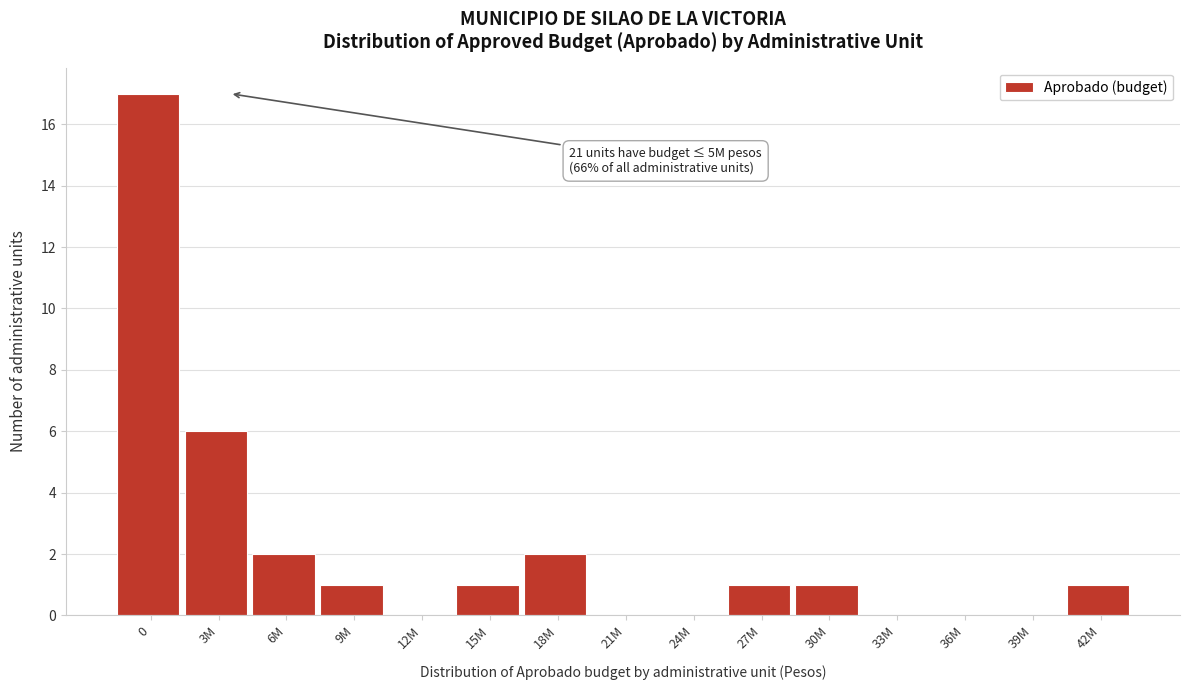

Reading left to right, extract all data points from this chart.

0=17	3M=6	6M=2	9M=1	12M=0	15M=1	18M=2	21M=0	24M=0	27M=1	30M=1	33M=0	36M=0	39M=0	42M=1